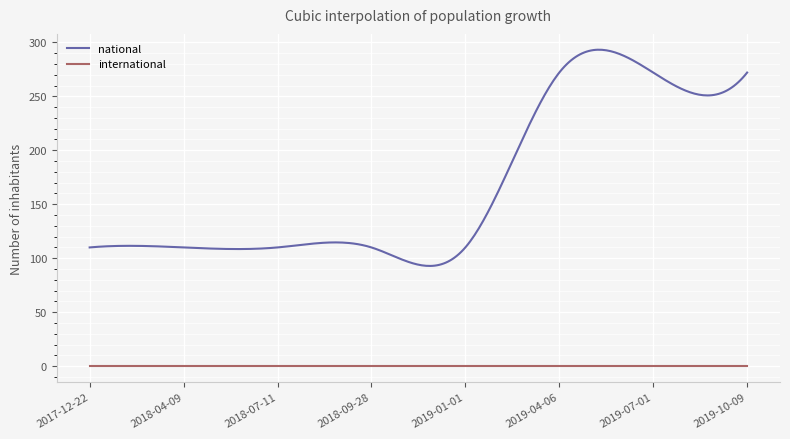

What is the sum of all national values?

50016.3